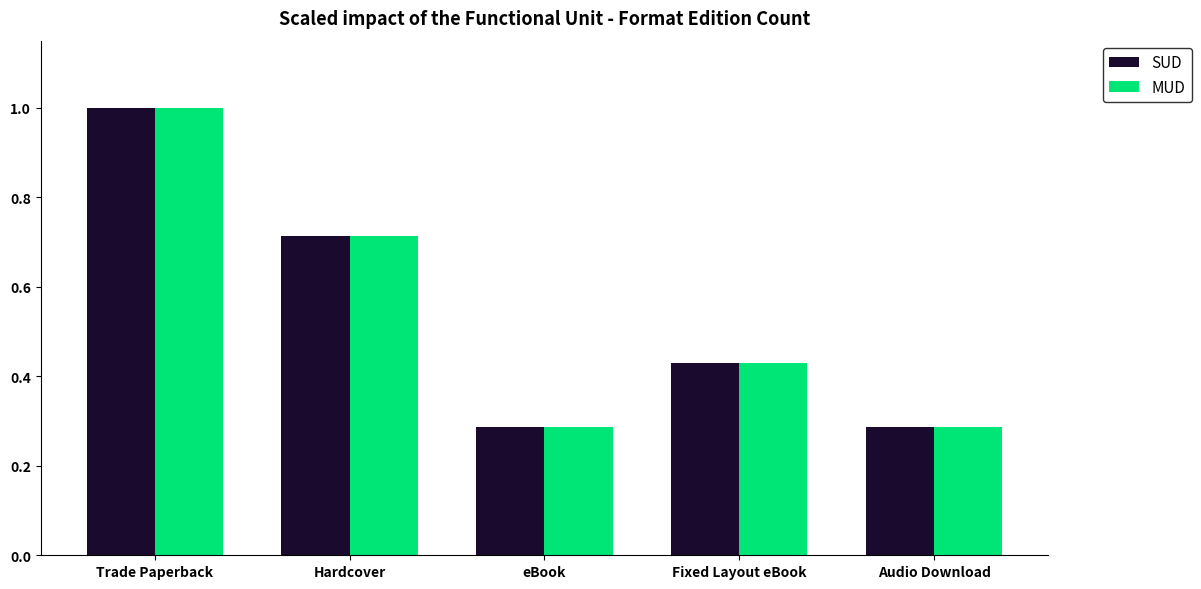

What are all the series names shown in the legend?

SUD, MUD